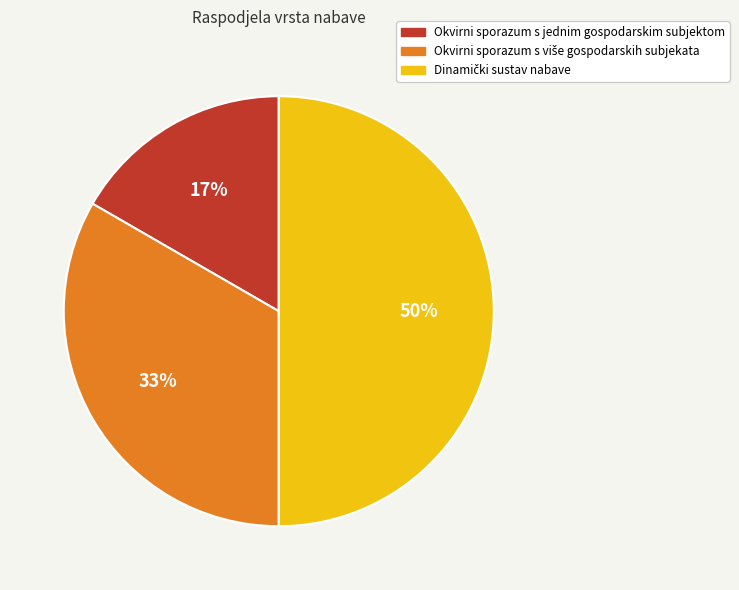

How many segments does this pie chart have?

3